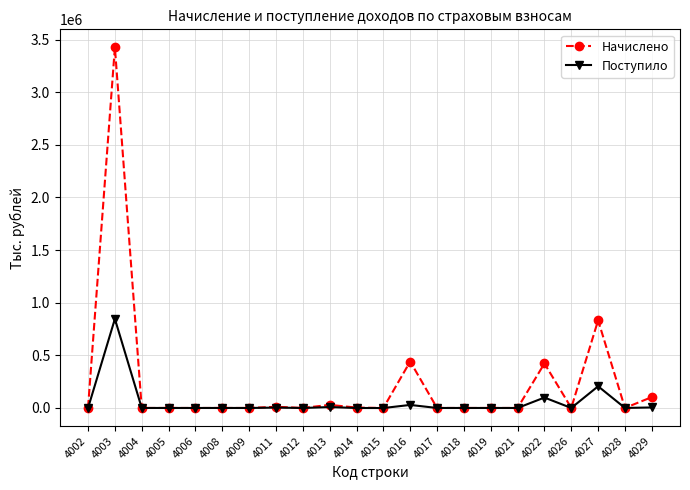

What is the value of the Поступило point at the 12th from the left?

-492